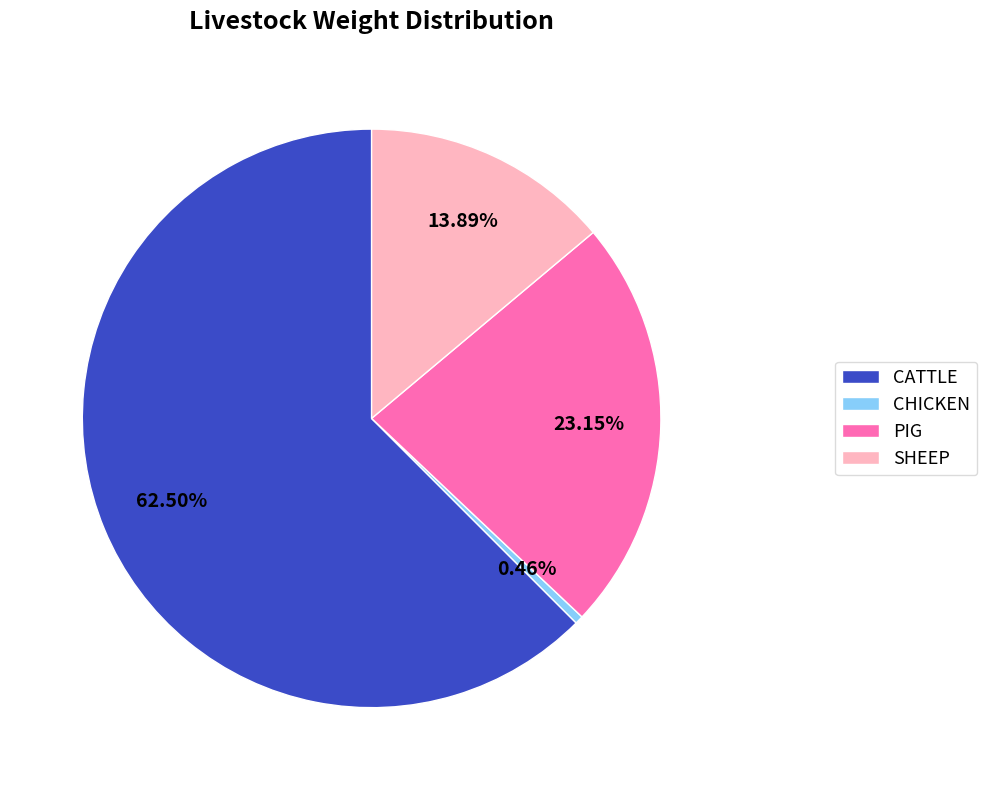

The CHICKEN slice represents 0% of the pie. True or false?

True